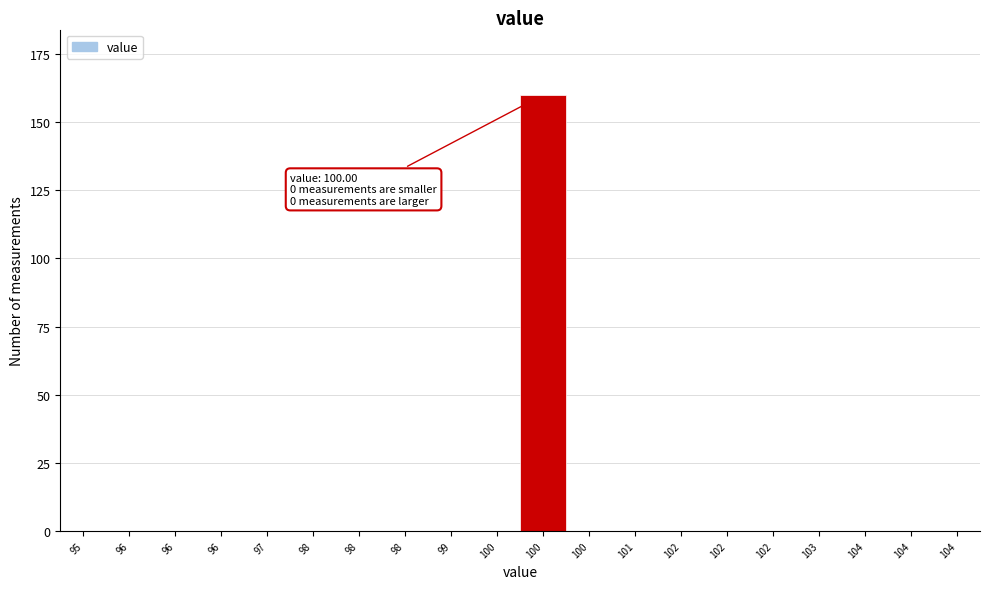

How many categories are shown in the chart?

20